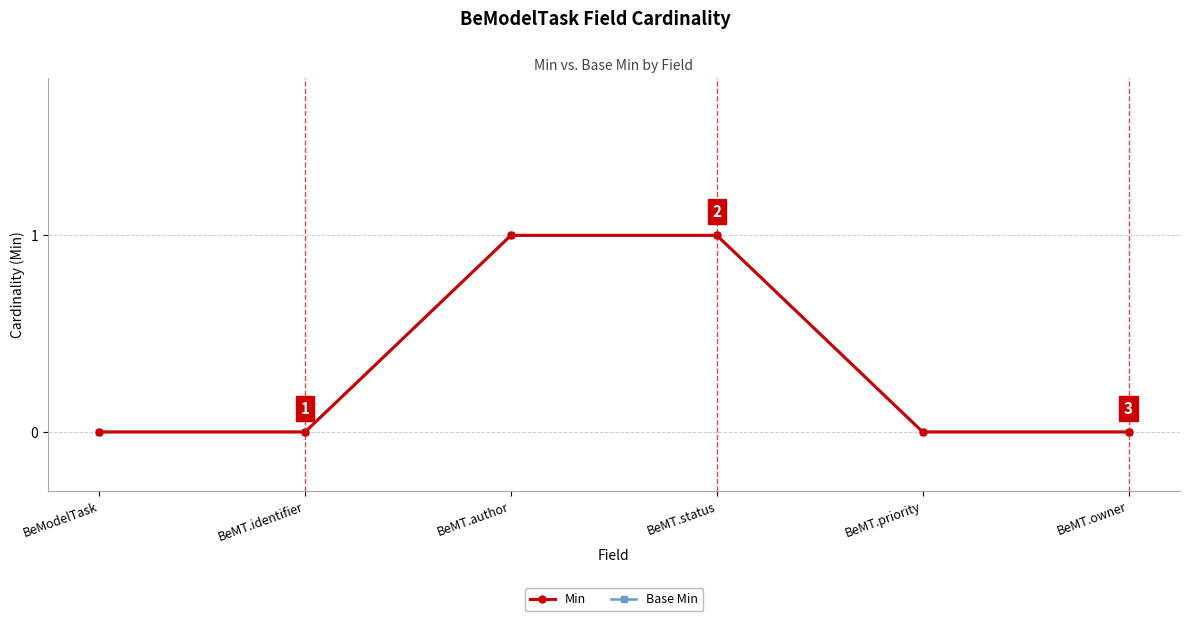

True or false: Min and Base Min cross at least once.

False